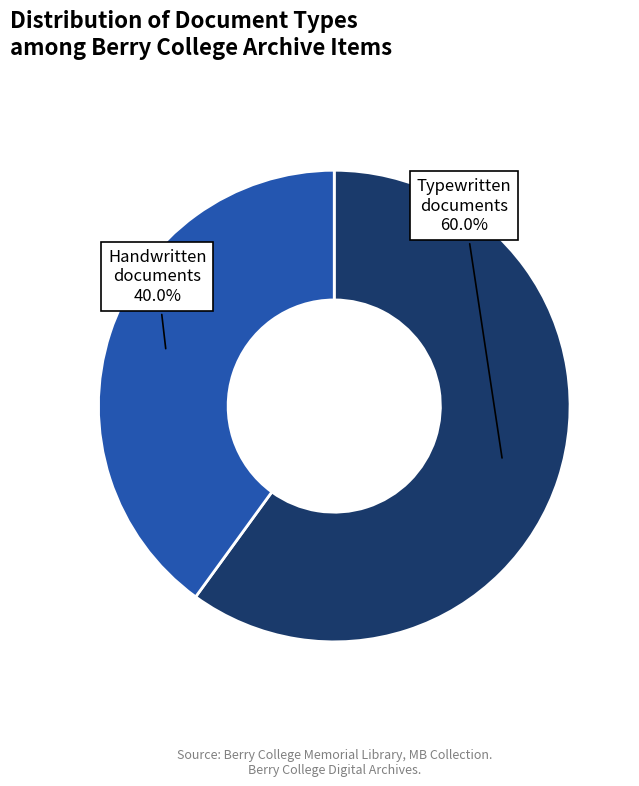

Rank the categories by value from lowest to highest.

Handwritten documents, Typewritten documents